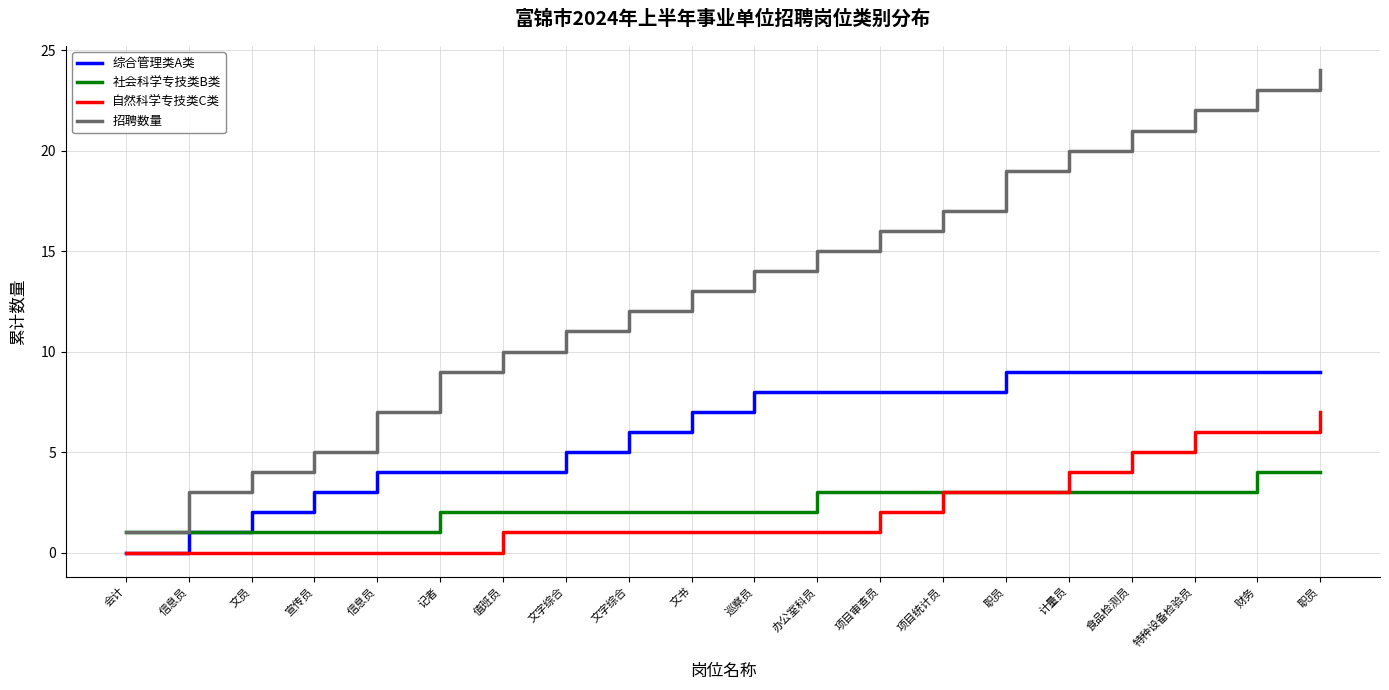

What are all the series names shown in the legend?

综合管理类A类, 社会科学专技类B类, 自然科学专技类C类, 招聘数量